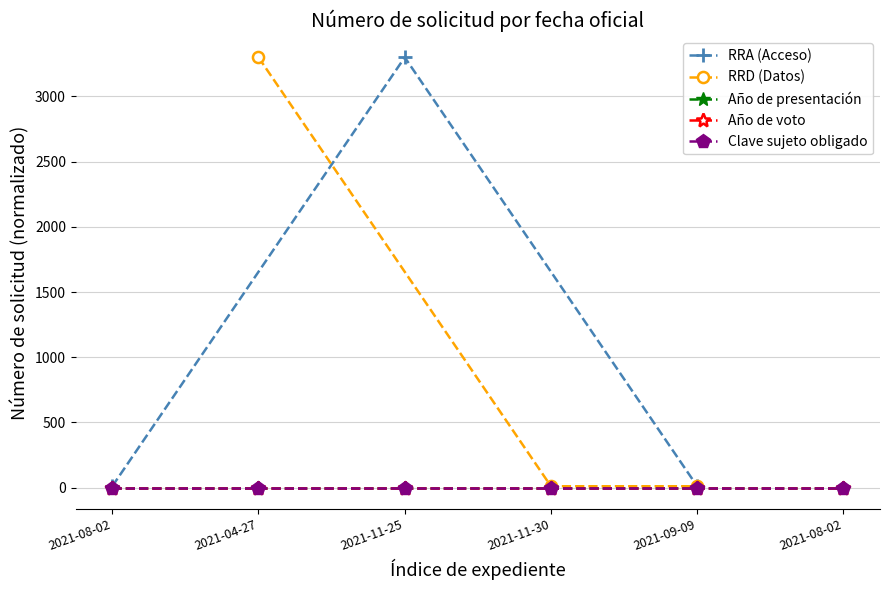

True or false: RRD (Datos) has a value of 11.2 at 2021-09-09.

True